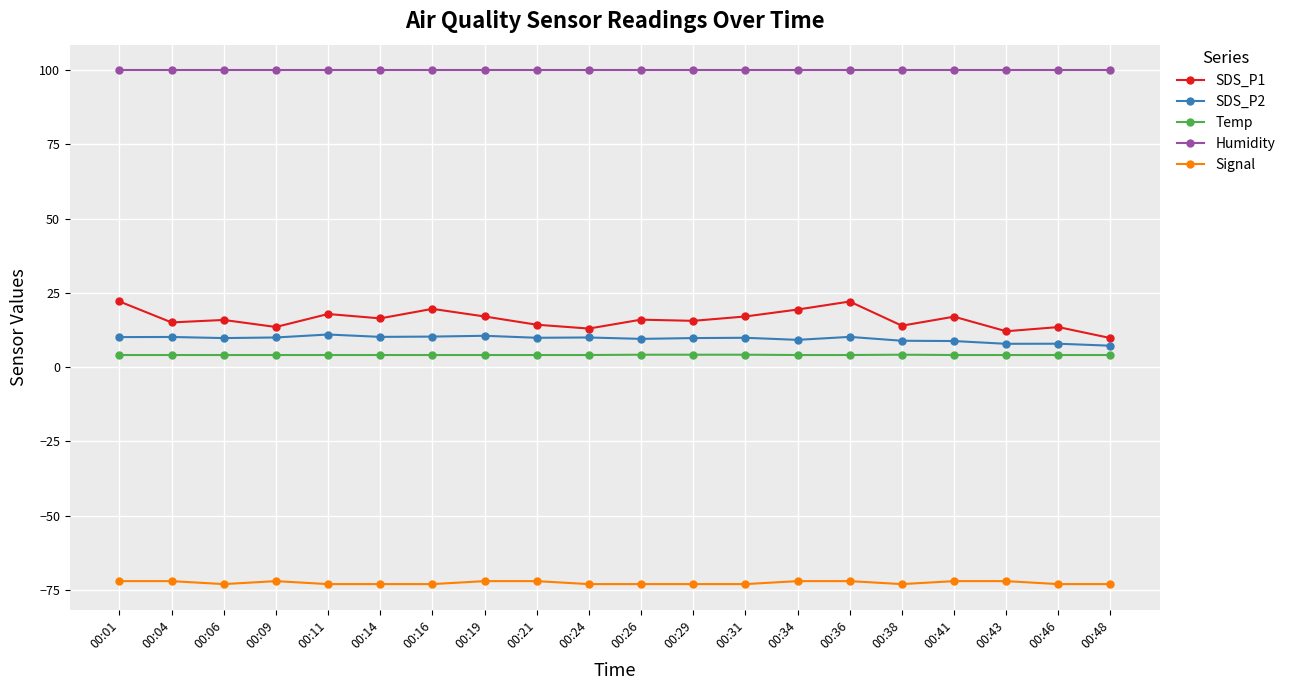

Does the chart have visible grid lines?

Yes